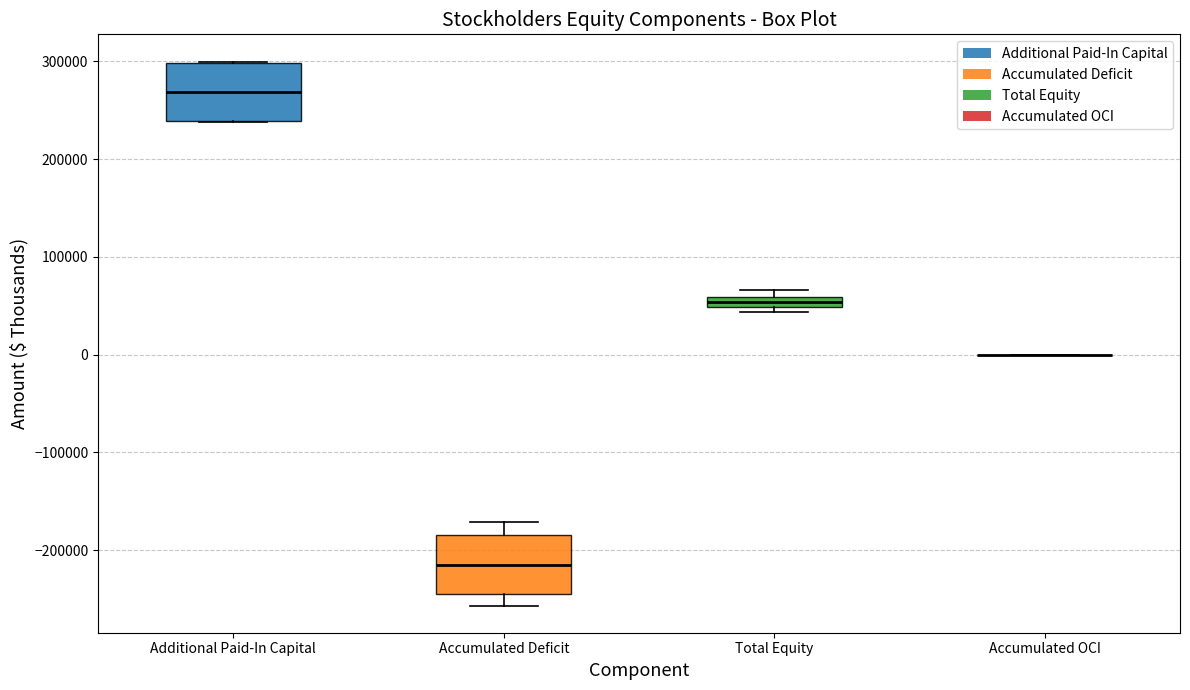

Where is the upper edge of the box for Total Equity on the y-axis? The values are not printed on the chart, so give them approximately, as read against the axis.

60000